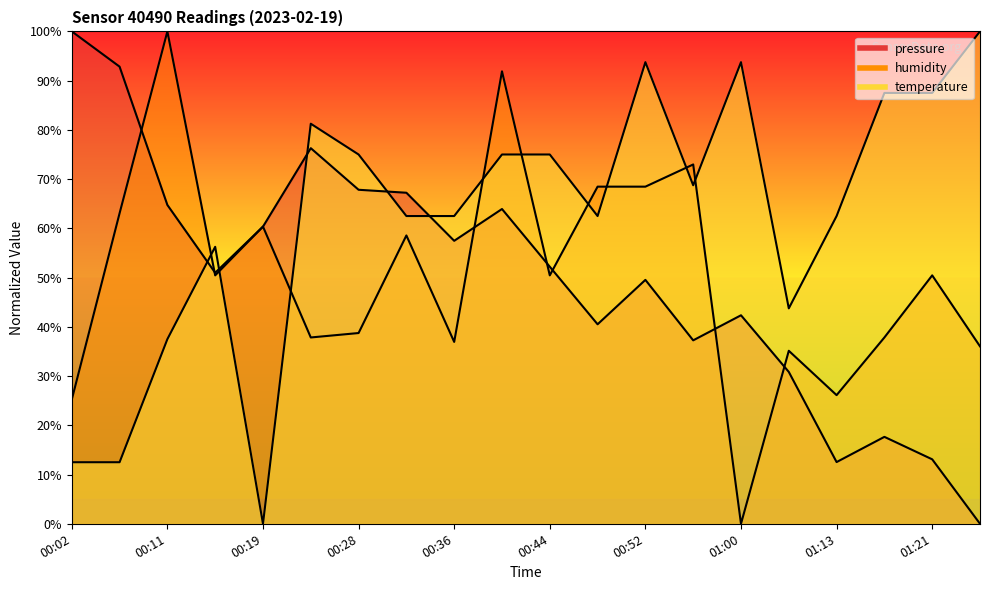

At which category is the sum across all series the highest?

00:40